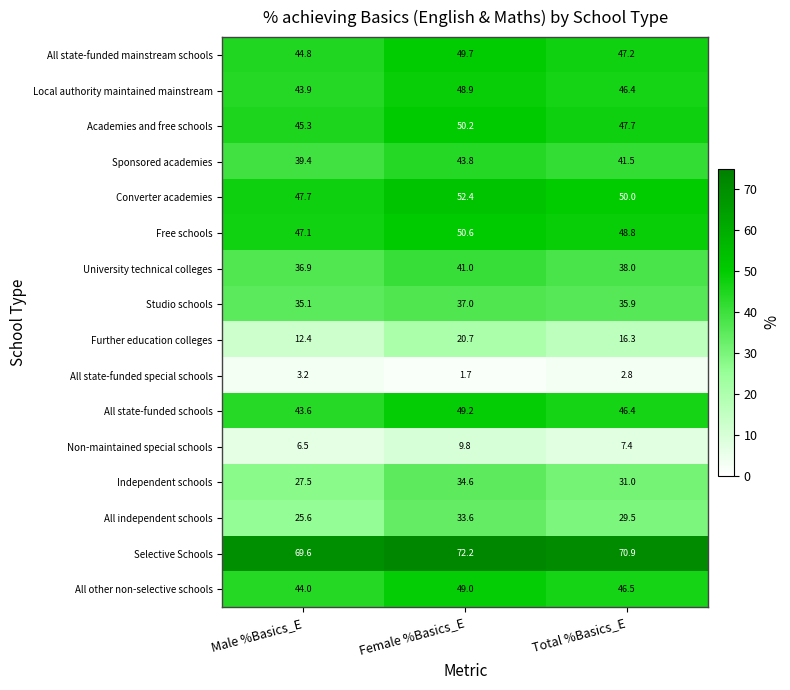

What is the average value of the Selective Schools series?

70.9